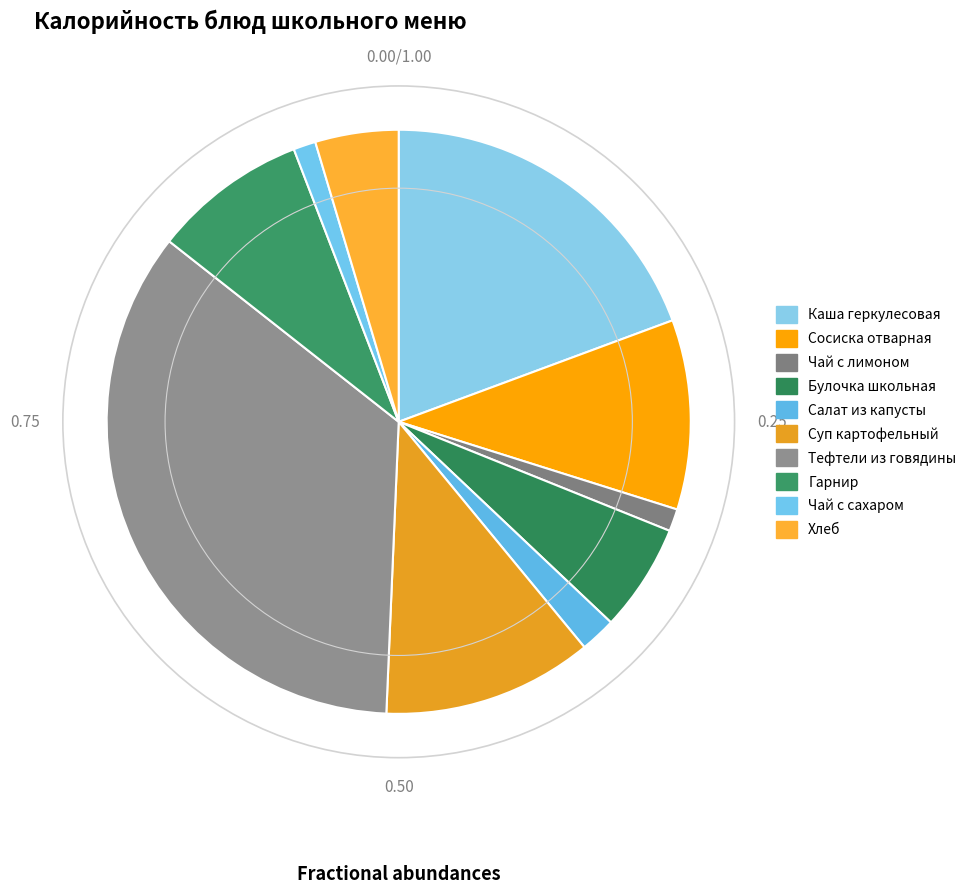

What portion of the pie excludes Тефтели из говядины?

65.1%